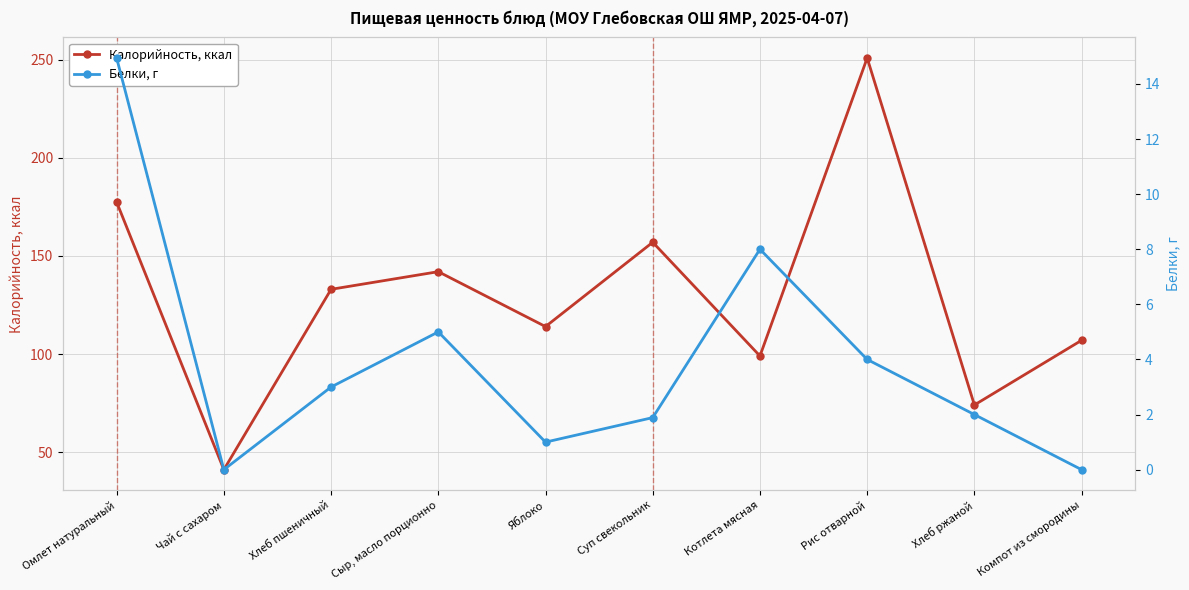

Where is Белки, г nearest to the value 7?

Котлета мясная